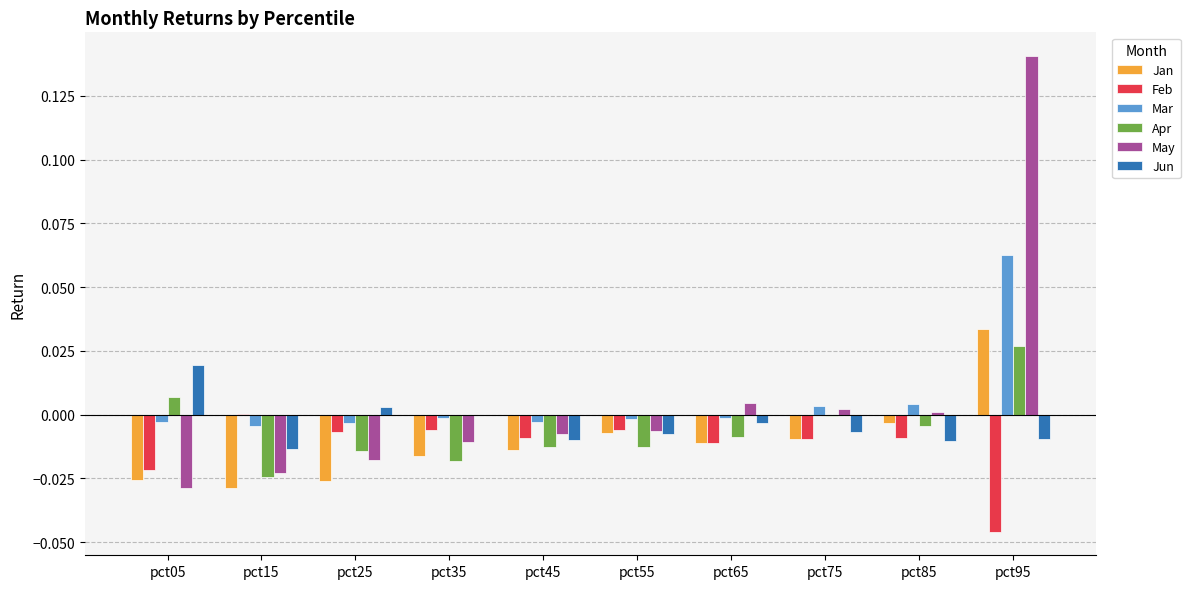

Does the chart contain stacked bars?

No